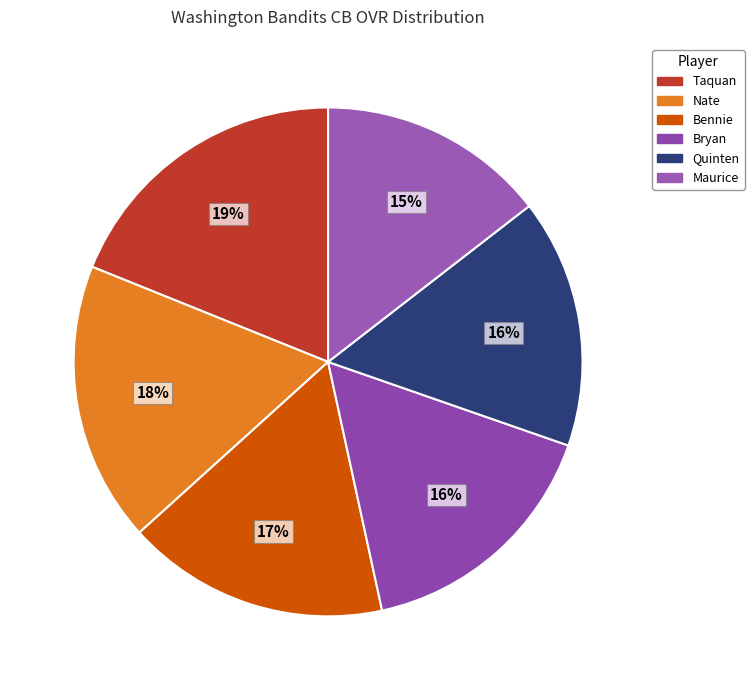

Is there any slice that represents more than half of the pie?

No